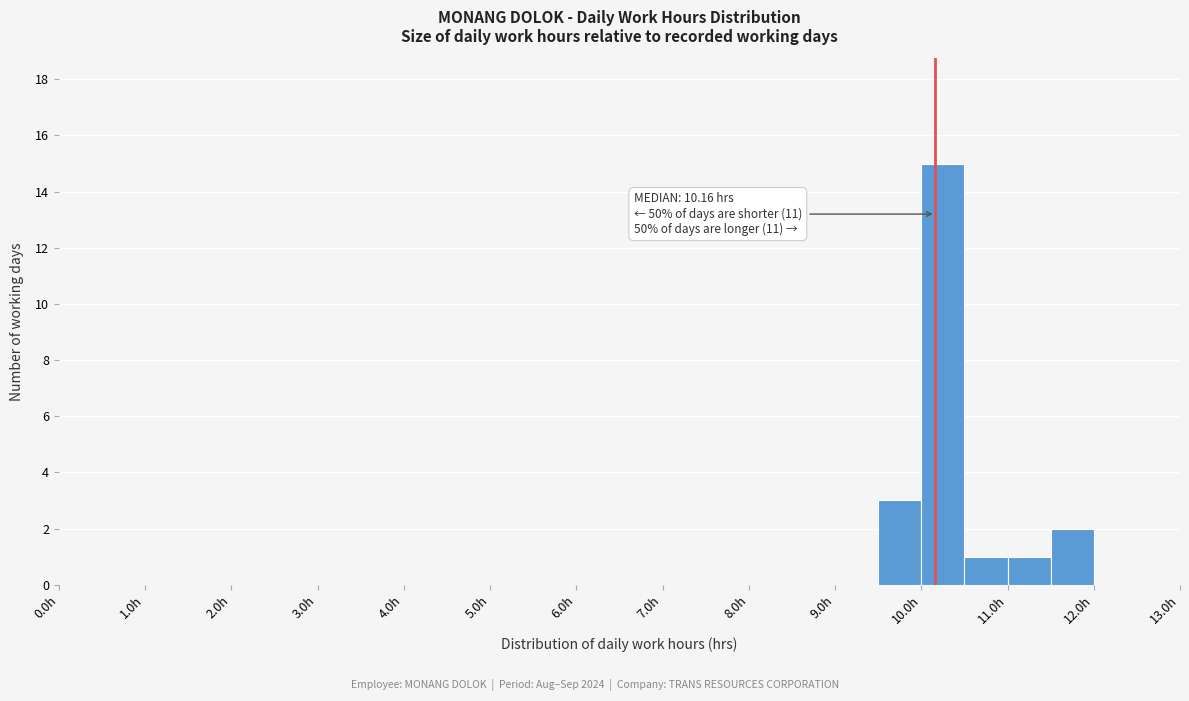

Which range on the x-axis has the tallest bar?

10.0 to 10.5